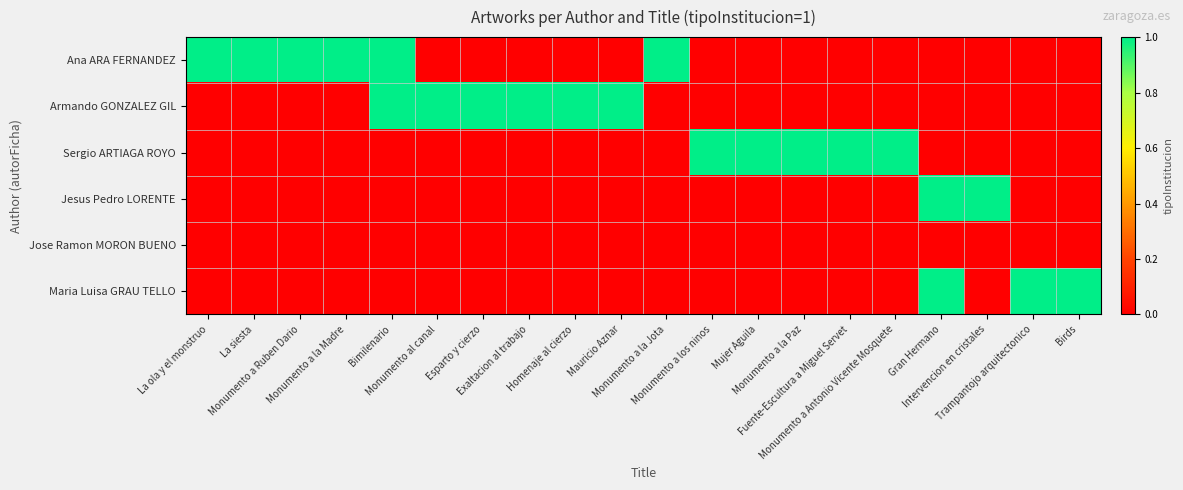

At how many categories does at least one series exceed 0?

20